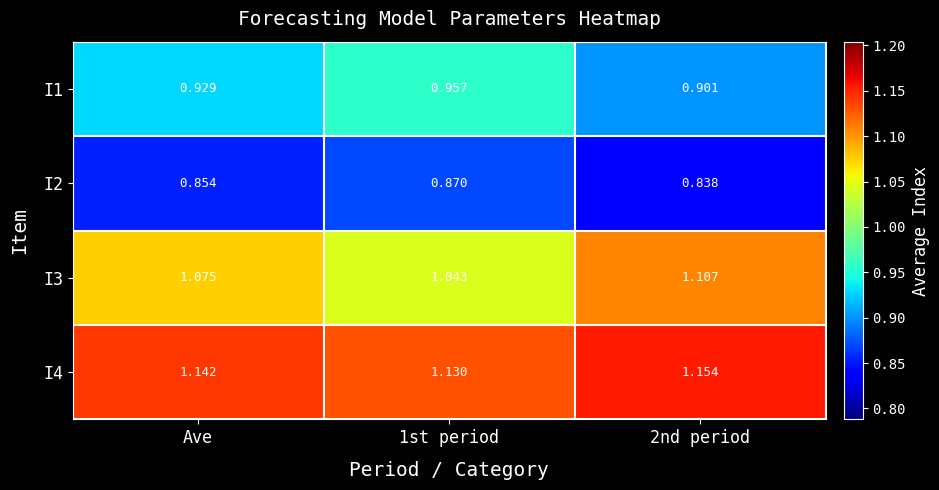

Is the value of I4 at 1st period greater than the value of I1 at 1st period?

Yes